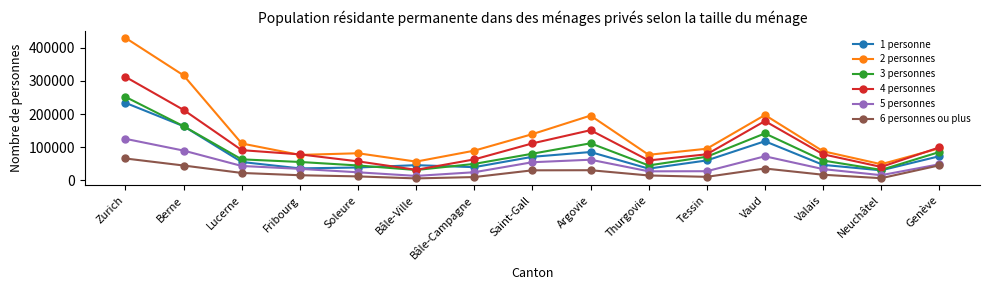

What is the average value of the 4 personnes series?

109717